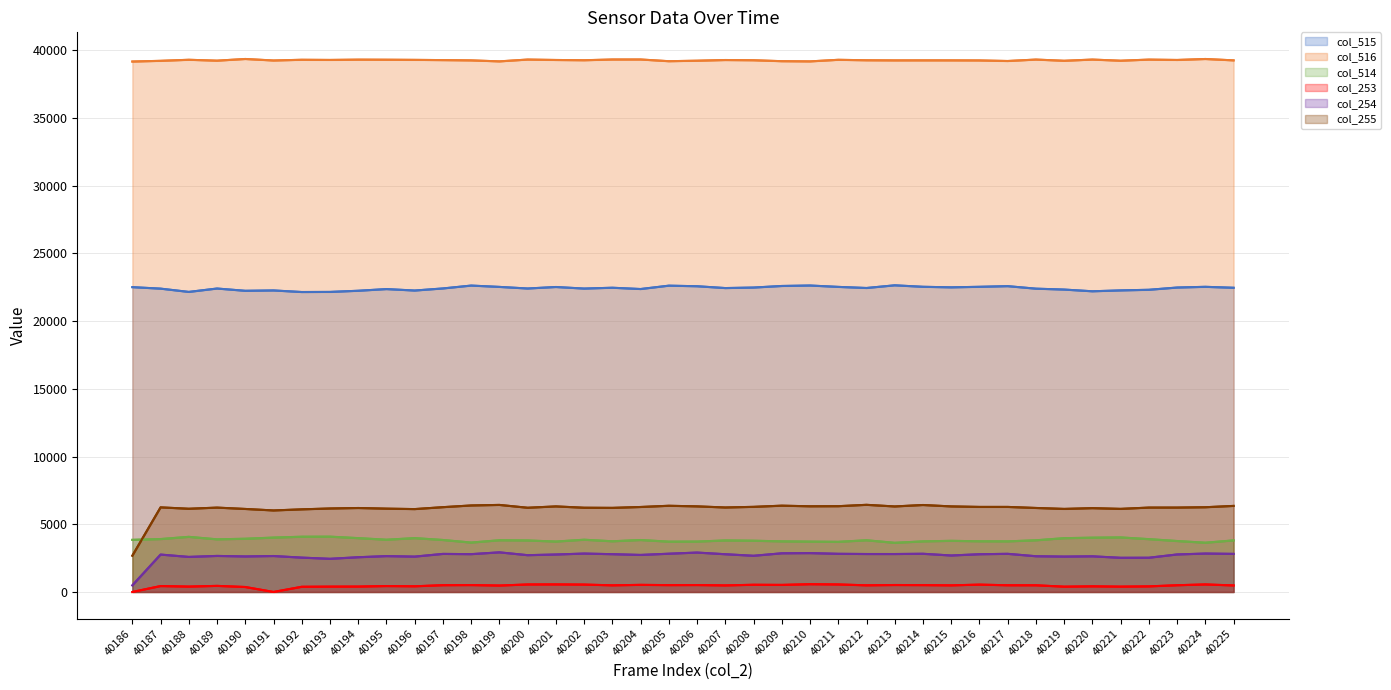

What is the lowest value of the col_516 series?

39173